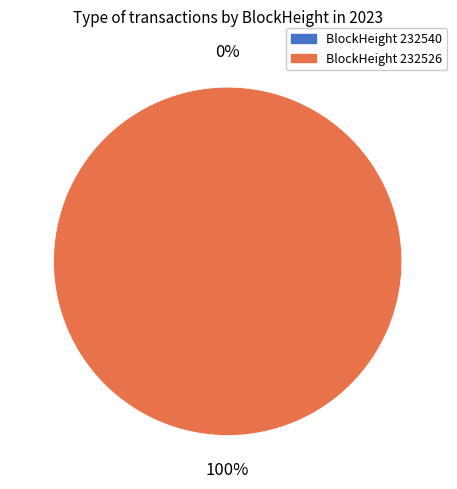

To the nearest percent, what is the combined percentage of 232540 and 232526?

100%